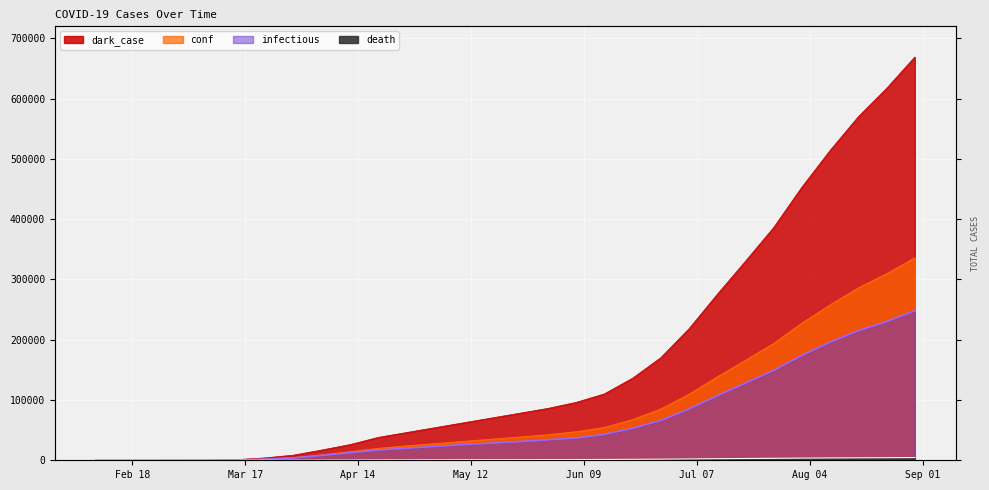

How many values in the conf series exceed 38349?

14